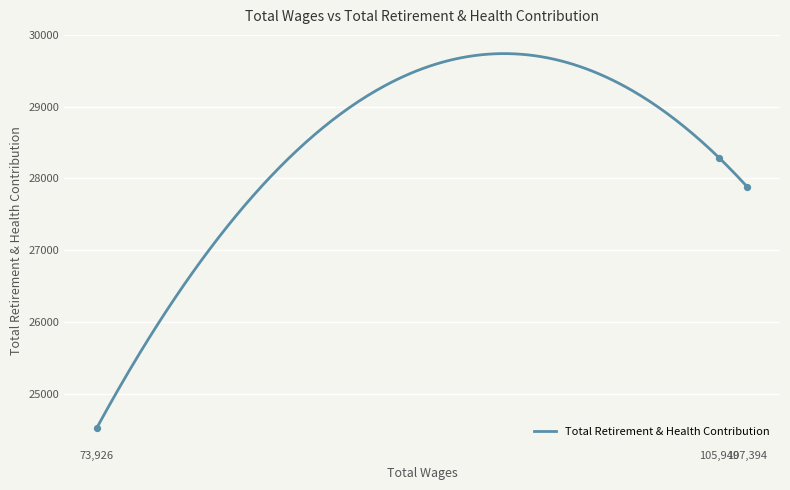

What is the ratio of the value at 73926.0 to the value at 107394.0?

0.9